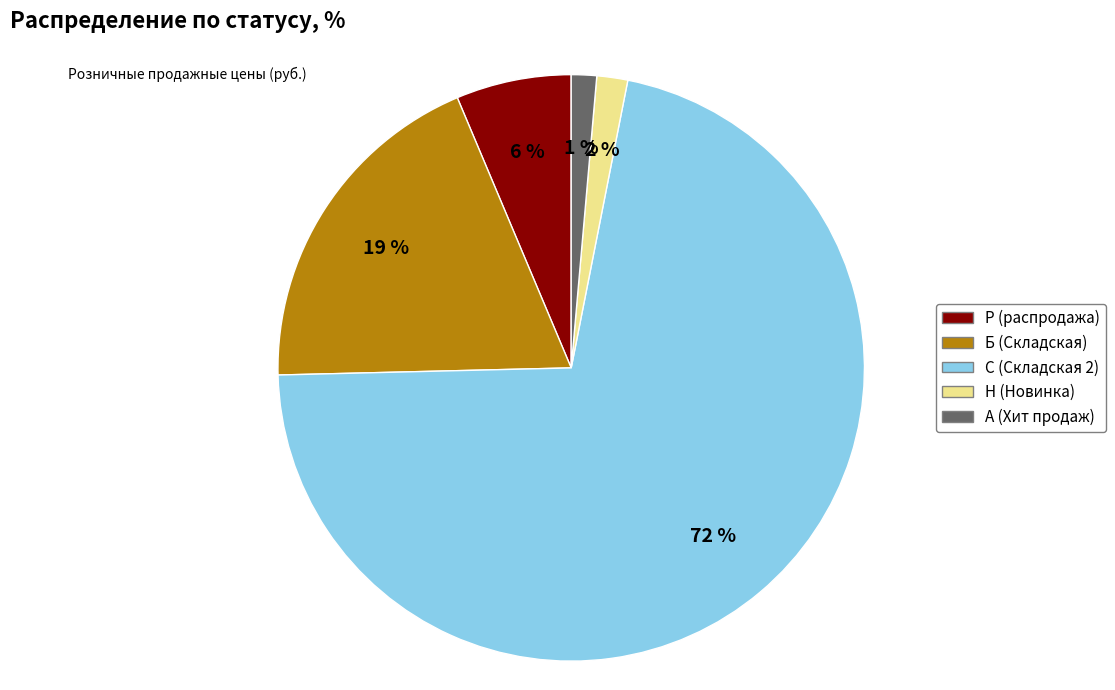

Does any single category account for the majority?

Yes